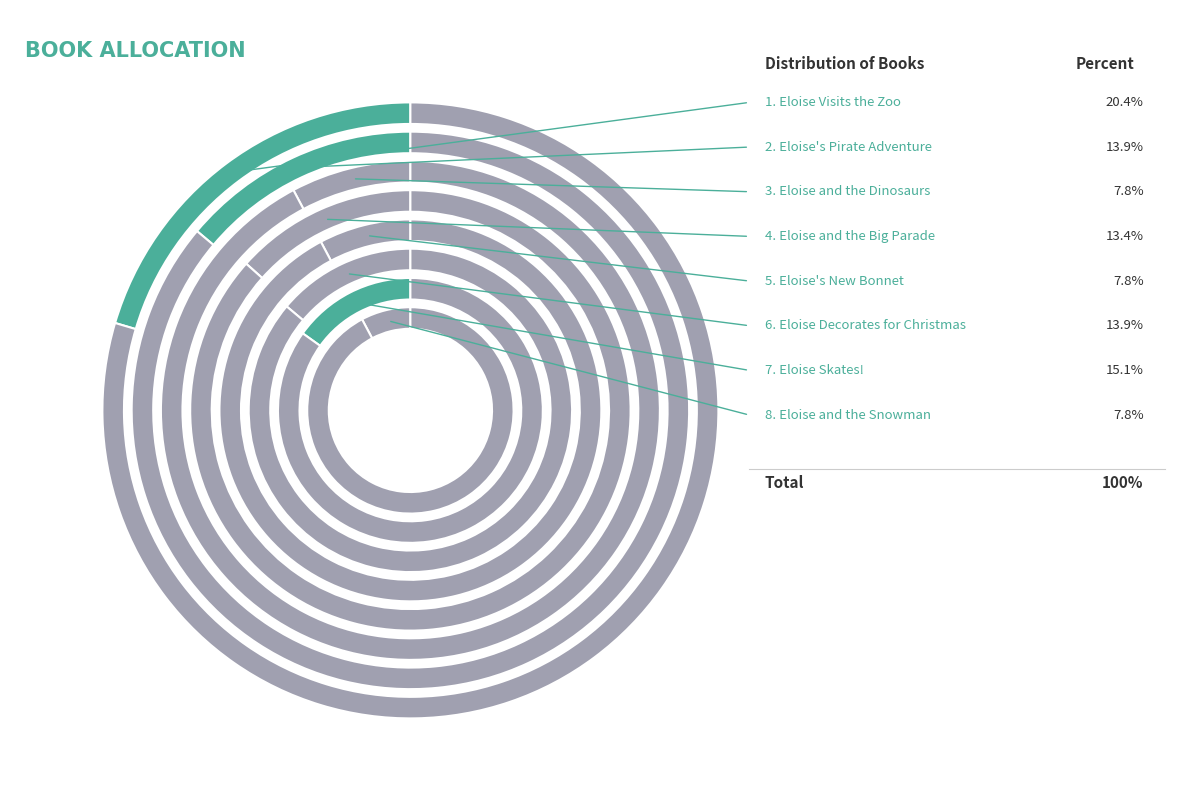

Does Eloise's Pirate Adventure account for over 50% of the chart?

No